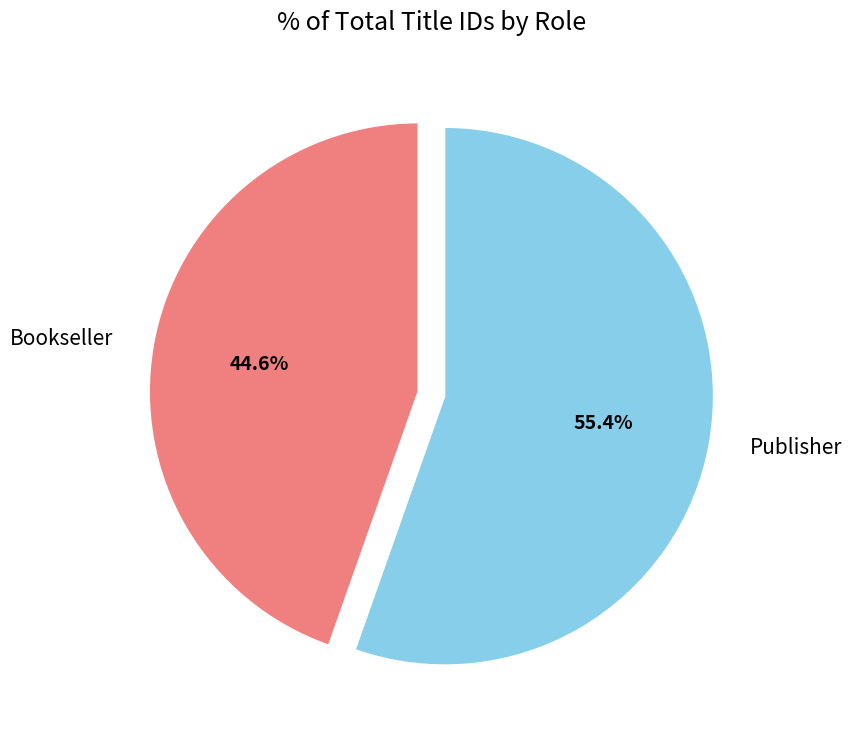

Is it true that Bookseller is 45% of the pie?

True